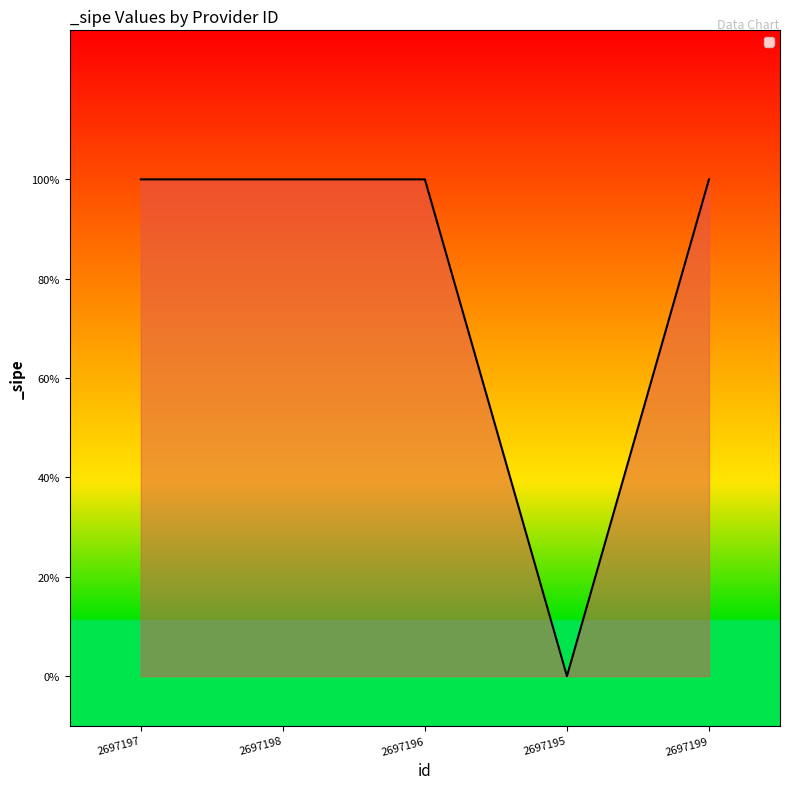

Which category has the lowest value across all series?

2697195